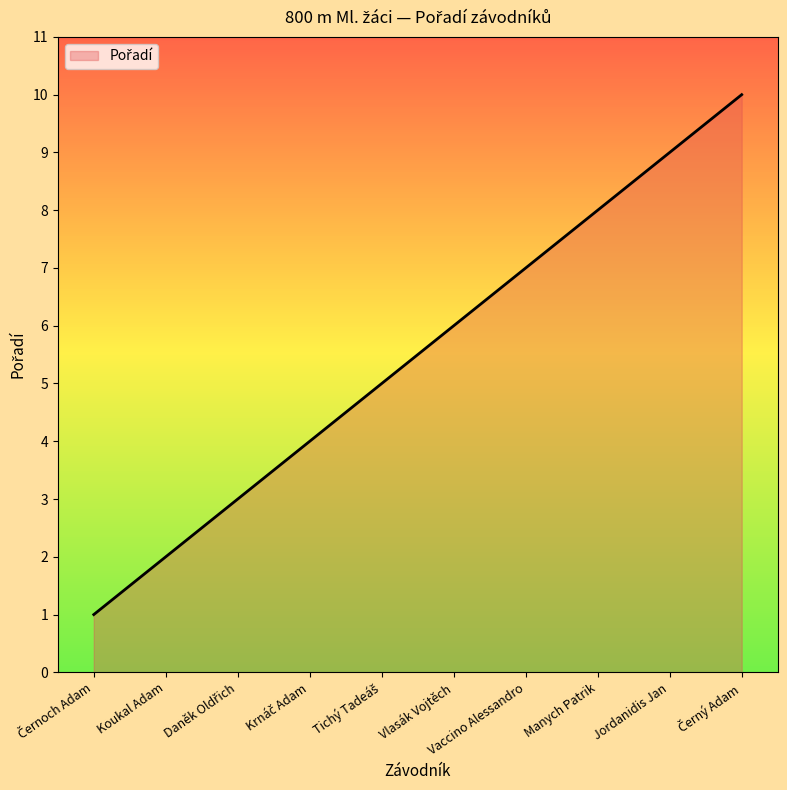

The chart shows a value of 8 at Manych Patrik. True or false?

True